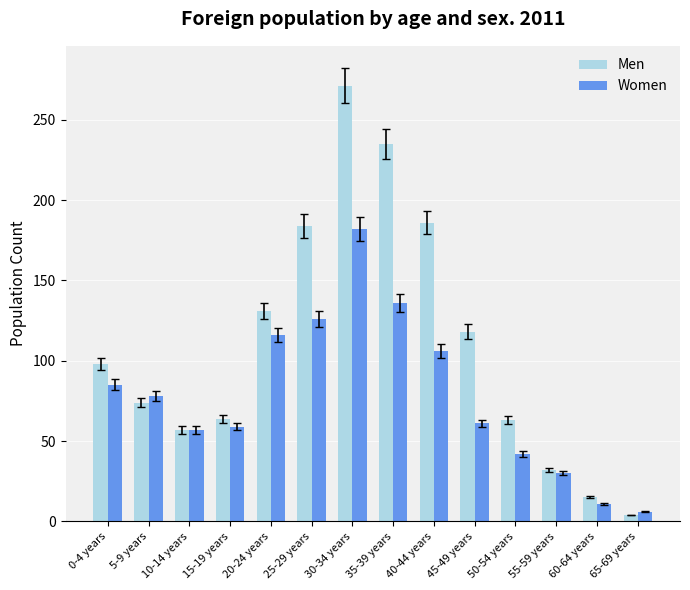

What is the lowest value of the Men series?

4